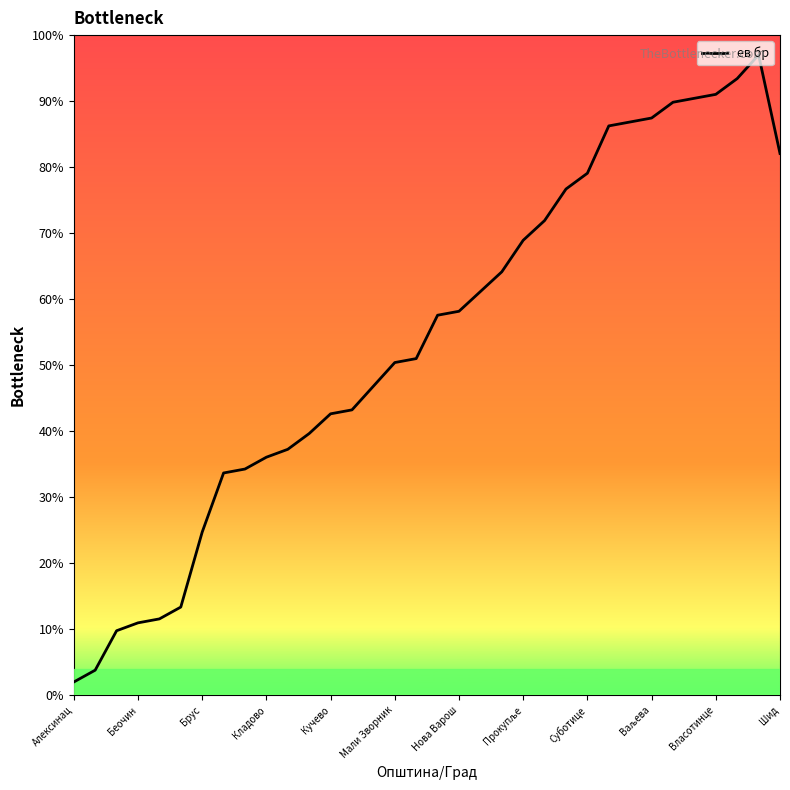

What is the smallest value displayed?

2.0